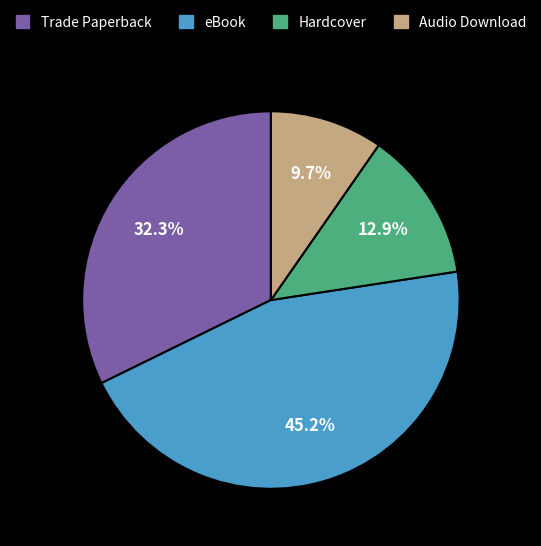

Rank the categories by value from lowest to highest.

Audio Download, Hardcover, Trade Paperback, eBook